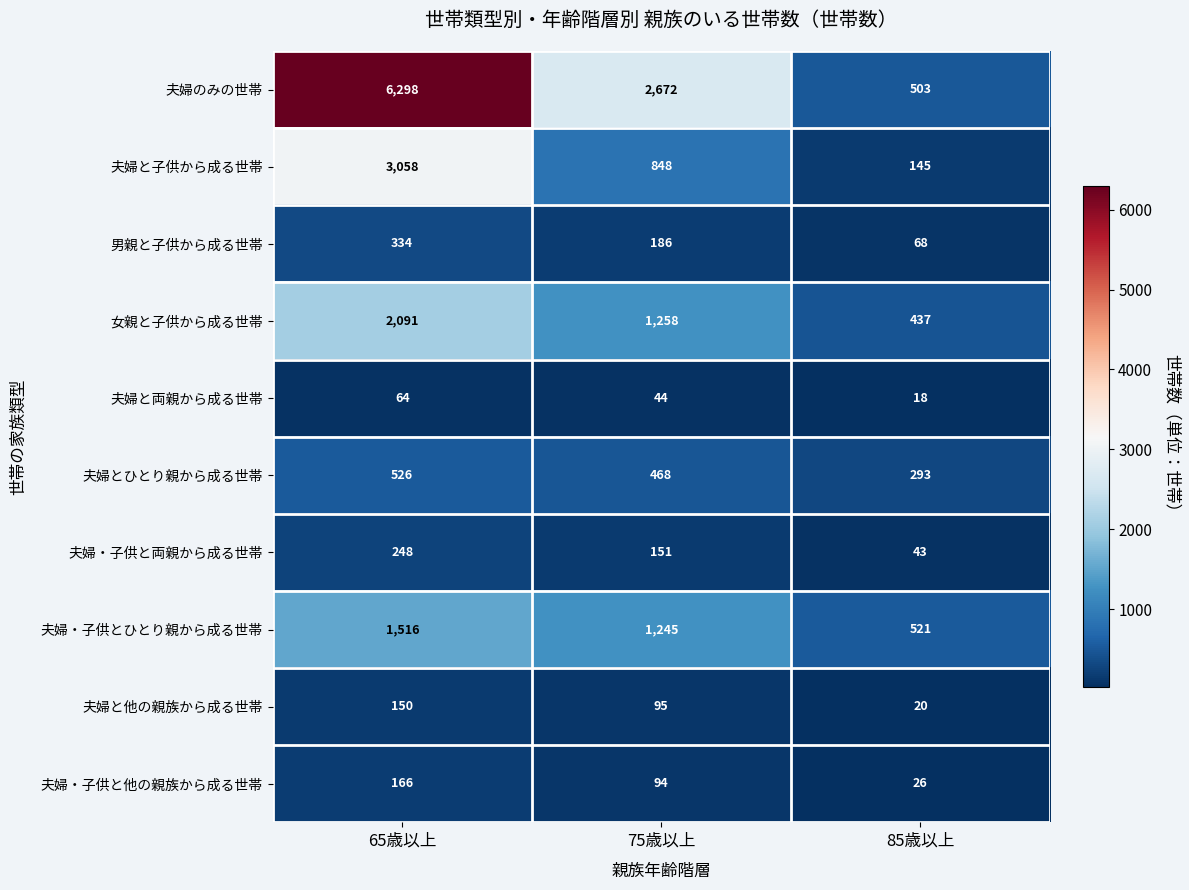

True or false: 夫婦・子供と両親から成る世帯 has a value of 151 at 75歳以上.

True